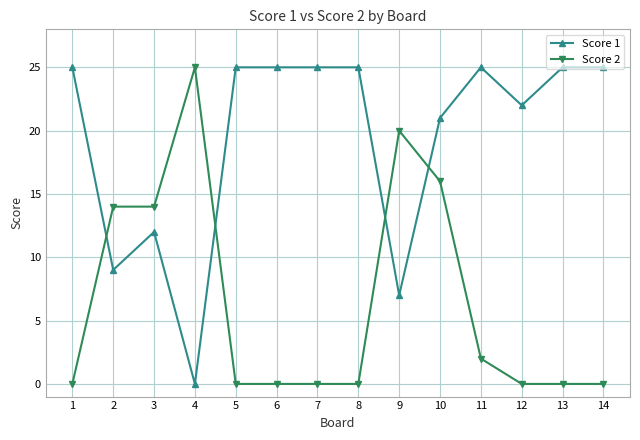

How many values in the Score 1 series are below 25?

6